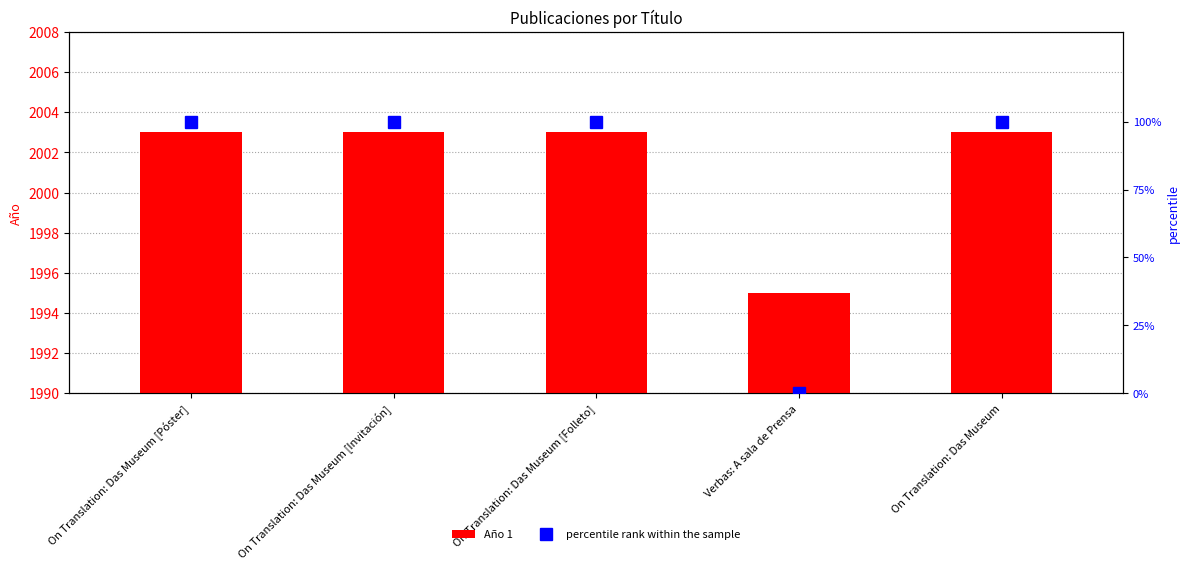

What position from the right is On Translation: Das Museum [Invitación]?

4